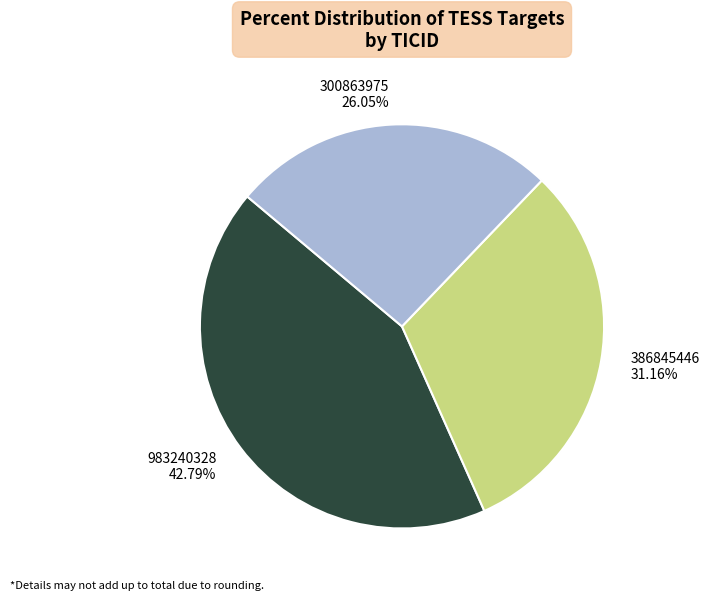

Between 386845446 and 983240328, which is larger?

983240328